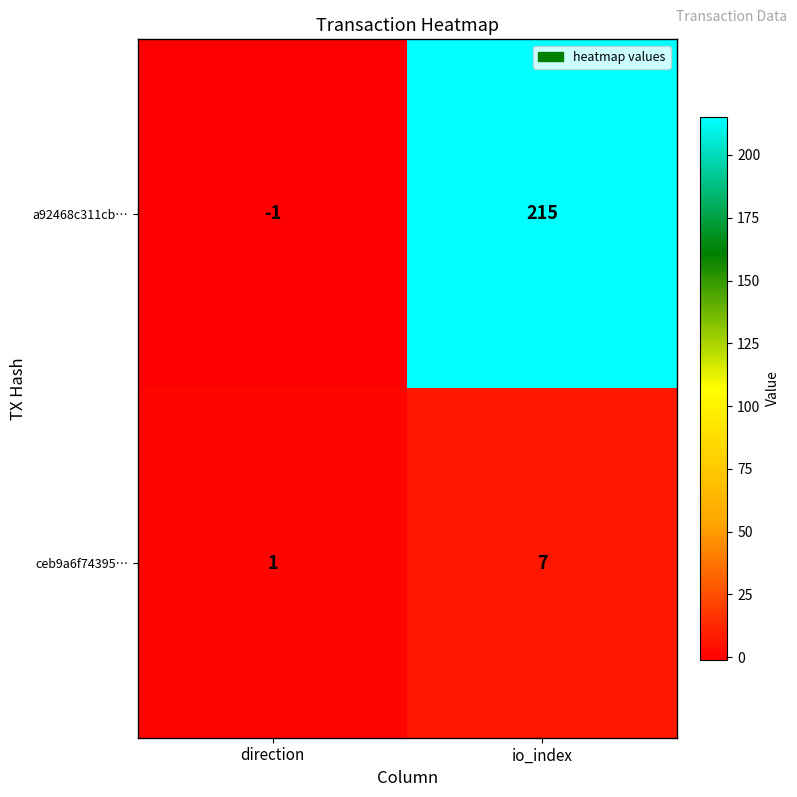

How many series are shown in this chart?

2